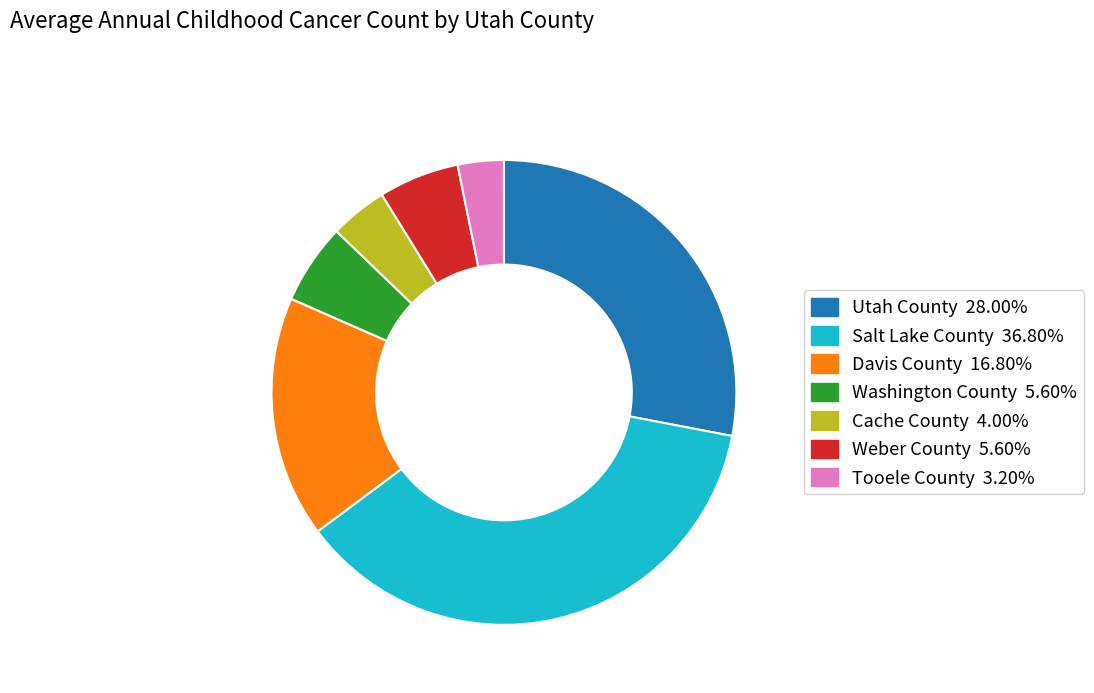

Combined, do Tooele County and Utah County account for over 50%?

No